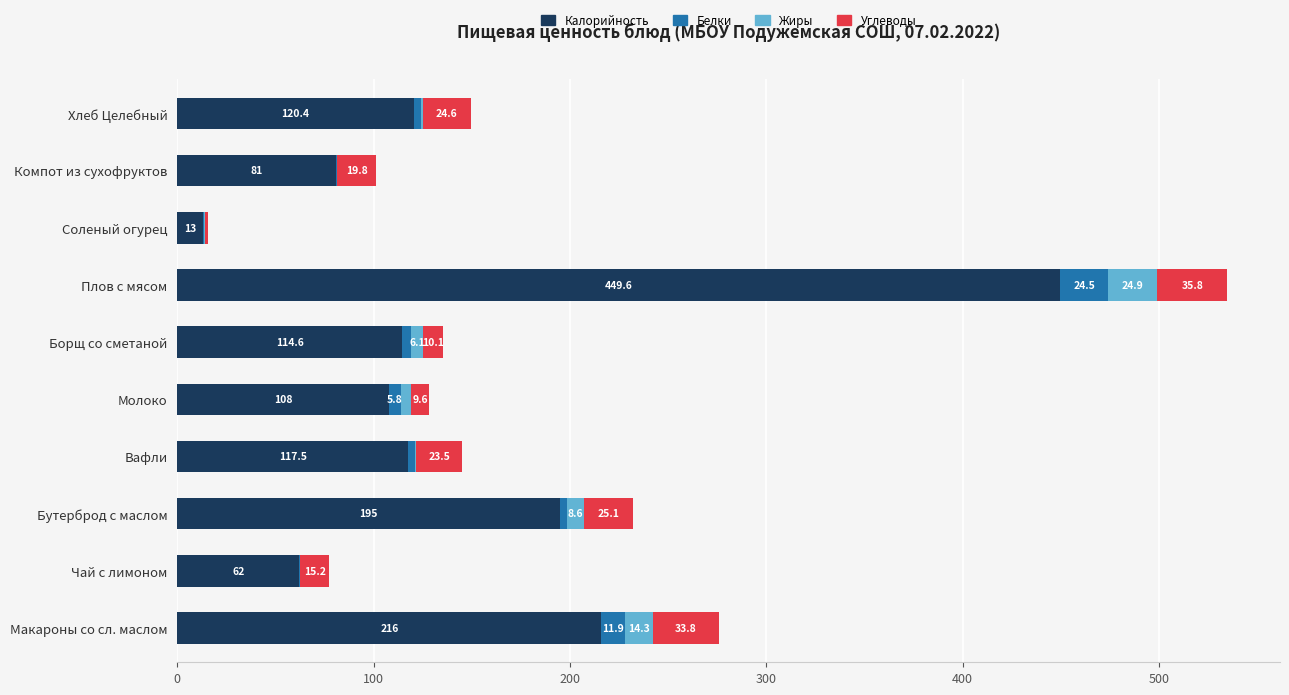

At which label does Калорийность reach its peak?

Плов с мясом